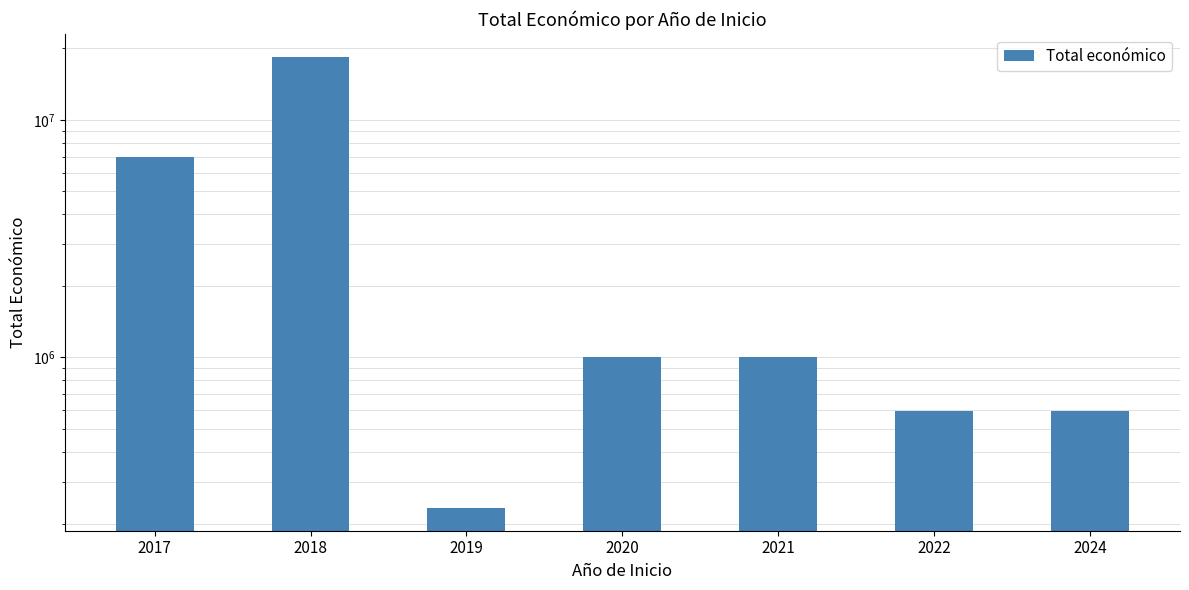

Where does the data first go above 1002763?

2017